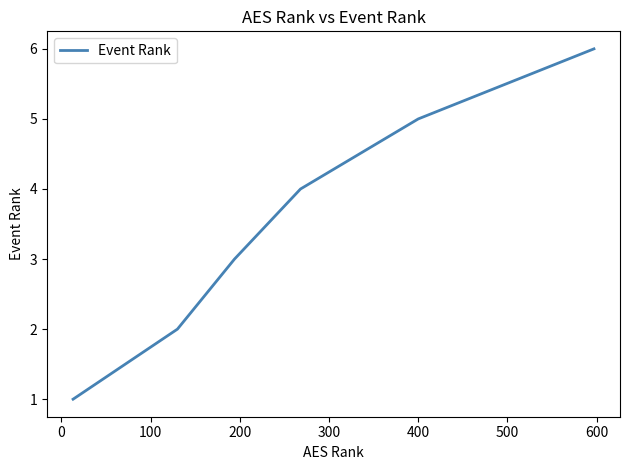

True or false: the data has more than 1 interior local peaks.

False